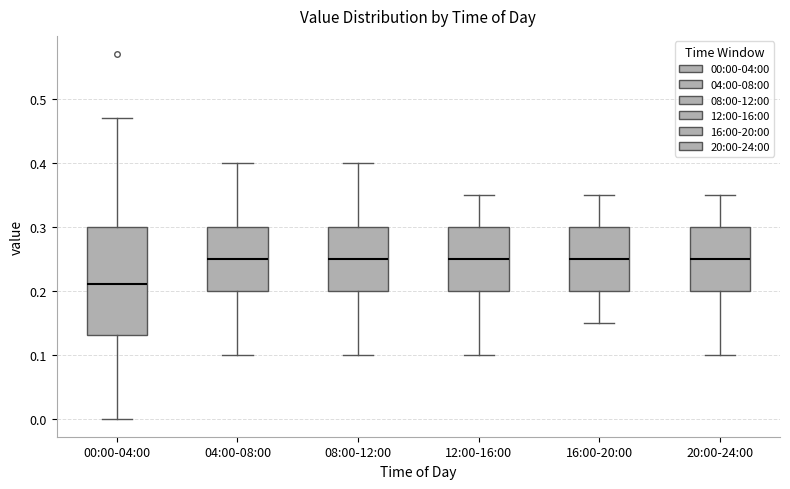

Reading left to right, transcribe this box plot: for each box, give where its median line is, the range the box spans, and where its two whiskers end, as read against the y-axis. The values are not printed on the chart, so give them approximately, as read against the axis.

00:00-04:00: median 0.21, box 0.13 to 0.30, whiskers 0.00 to 0.47
04:00-08:00: median 0.25, box 0.20 to 0.30, whiskers 0.10 to 0.40
08:00-12:00: median 0.25, box 0.20 to 0.30, whiskers 0.10 to 0.40
12:00-16:00: median 0.25, box 0.20 to 0.30, whiskers 0.10 to 0.35
16:00-20:00: median 0.25, box 0.20 to 0.30, whiskers 0.15 to 0.35
20:00-24:00: median 0.25, box 0.20 to 0.30, whiskers 0.10 to 0.35